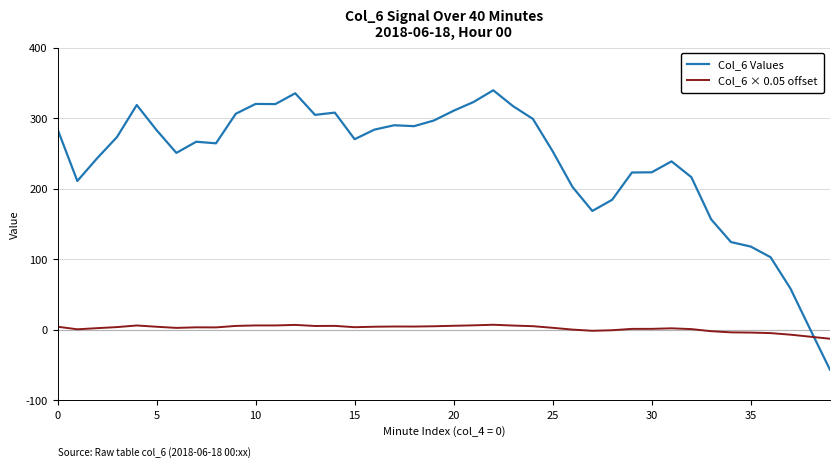

Which series has the largest total across all categories?

Col_6 Values